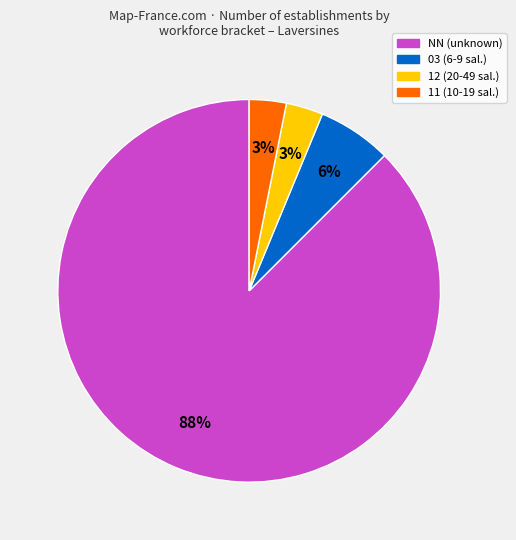

To the nearest percent, what is the average slice percentage?

25%